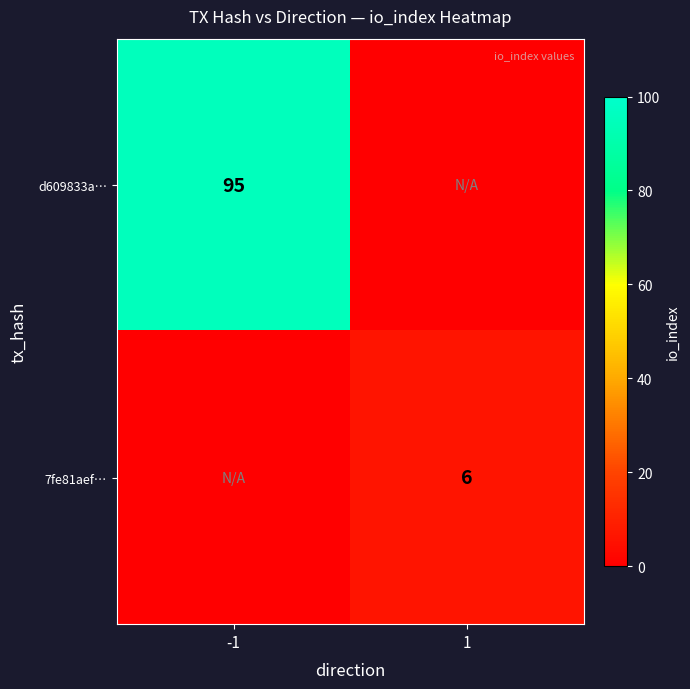

Is the value of 7fe81aef… at 1 greater than the value of d609833a… at -1?

No